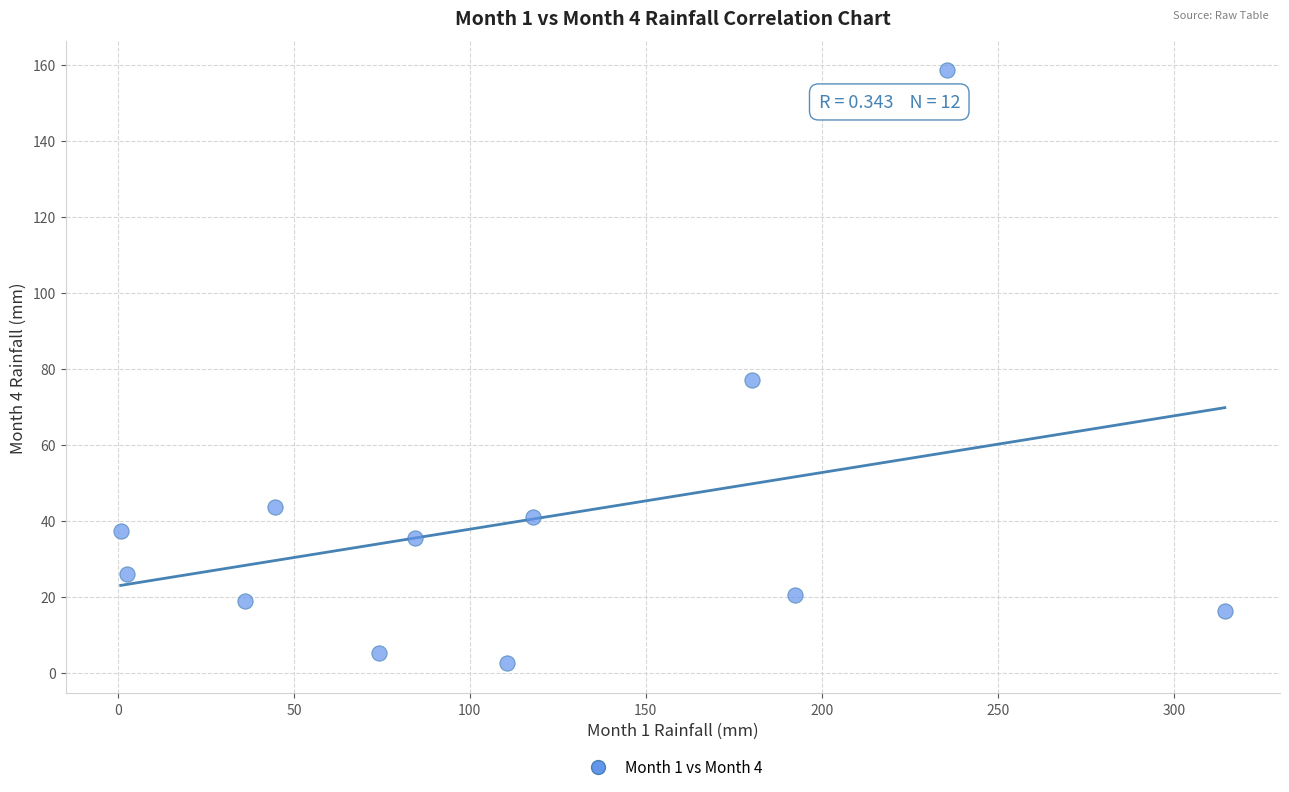

What Y value in the scatter plot is closest to 80?

77.0